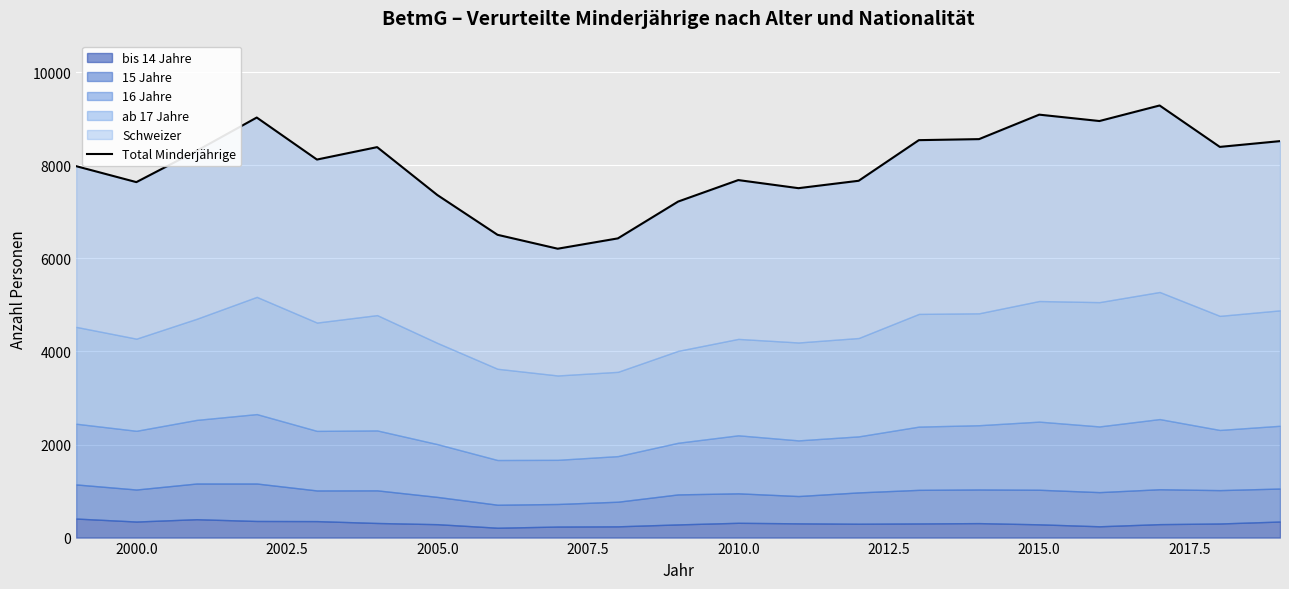

At which category does the data reach its first local valley?

2000.0